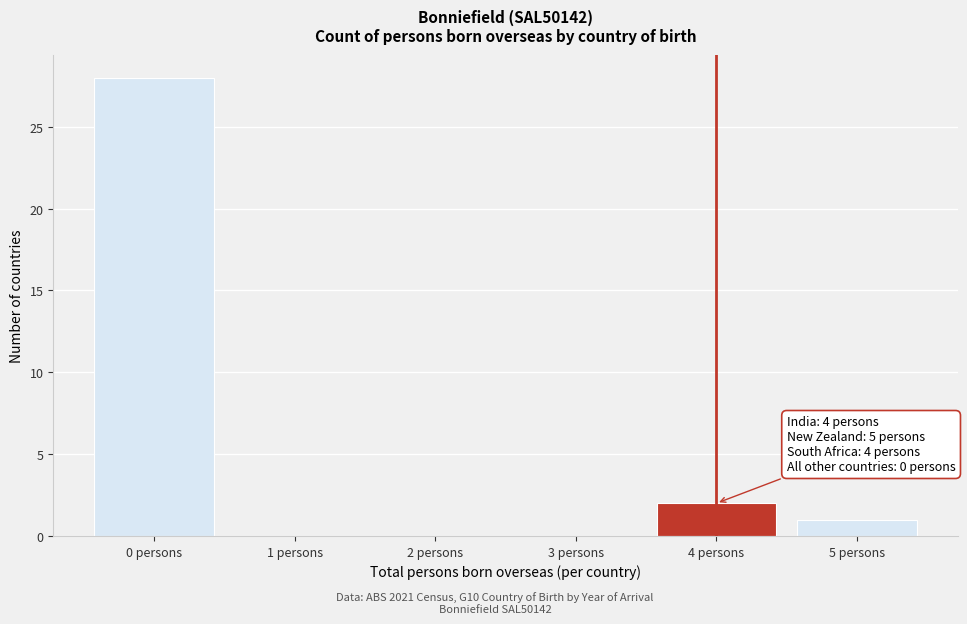

Reading right to left, what are all the values shown in this chart?

5 persons=1	4 persons=2	3 persons=0	2 persons=0	1 persons=0	0 persons=28